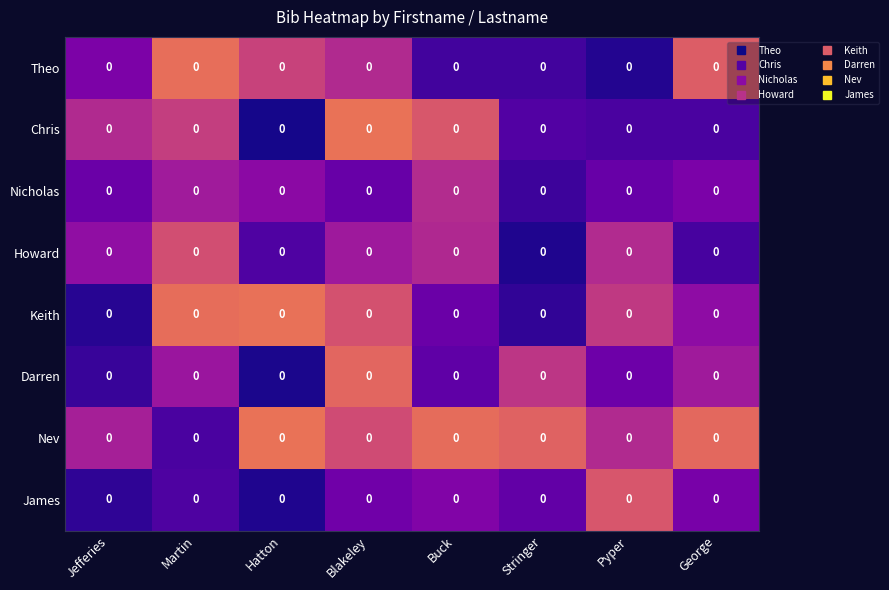

The Nev series shows 0.0 at Stringer. True or false?

True